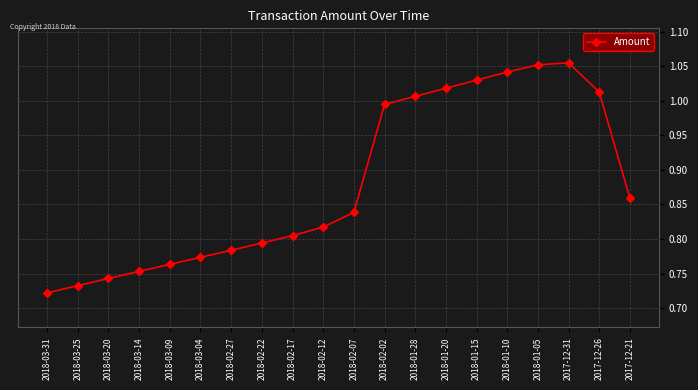

The value at 2018-03-20 is 0.5. True or false?

False